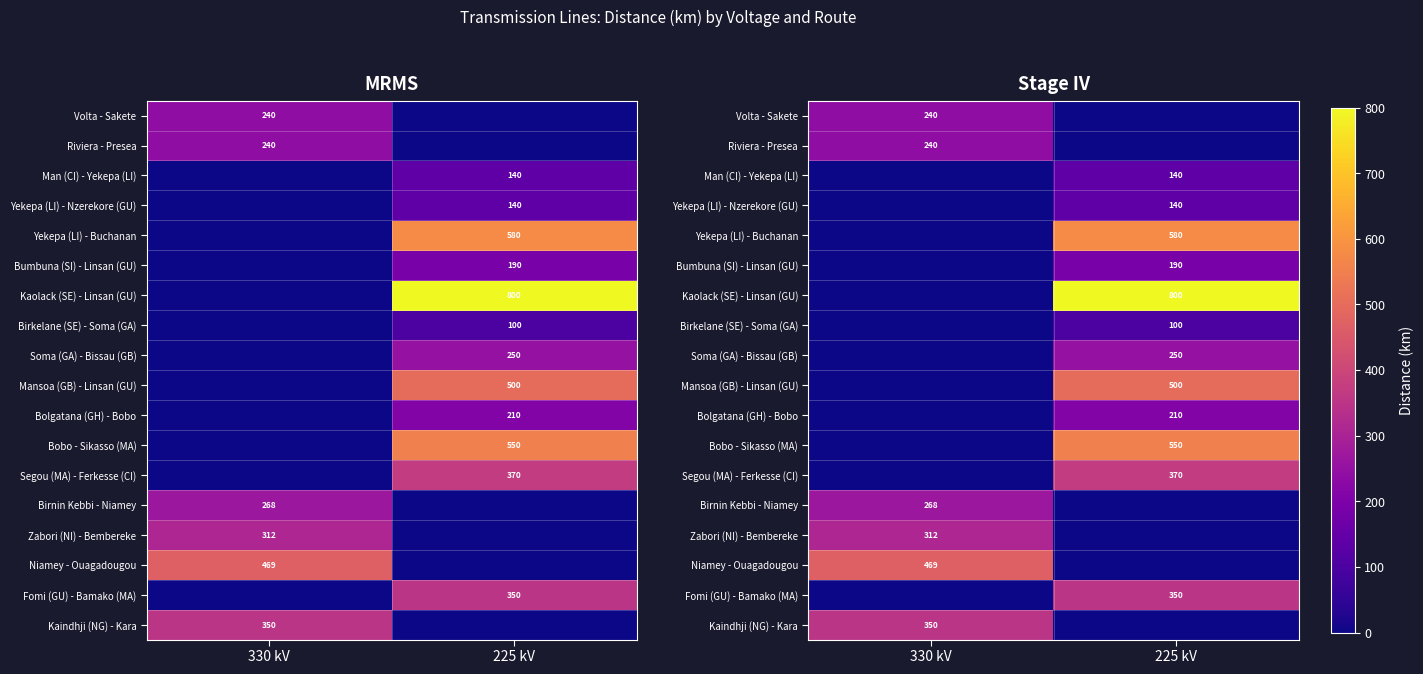

Is it true that Fomi (GU) - Bamako (MA) equals 350 at 225 kV?

True